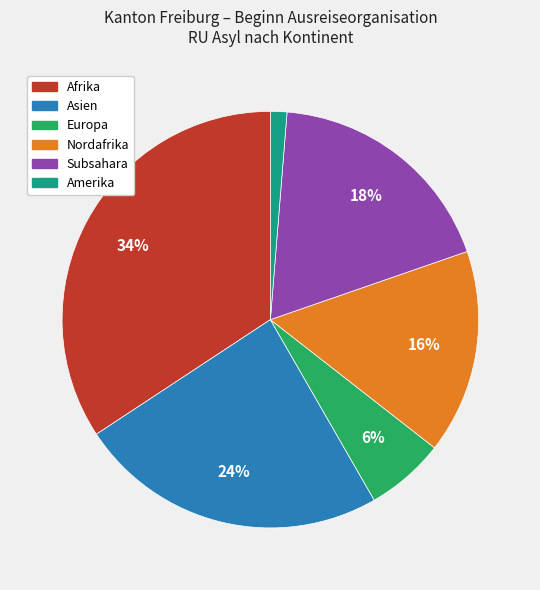

Do Europa and Subsahara together represent more than half of the pie?

No